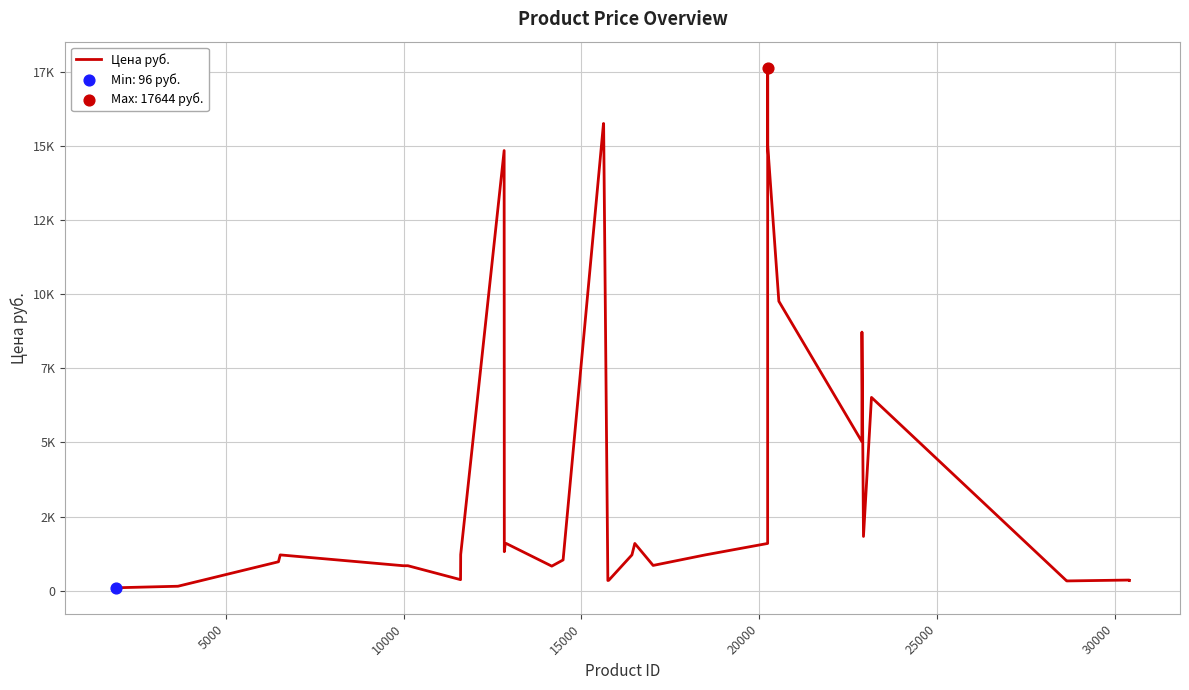

Does the chart have visible grid lines?

Yes